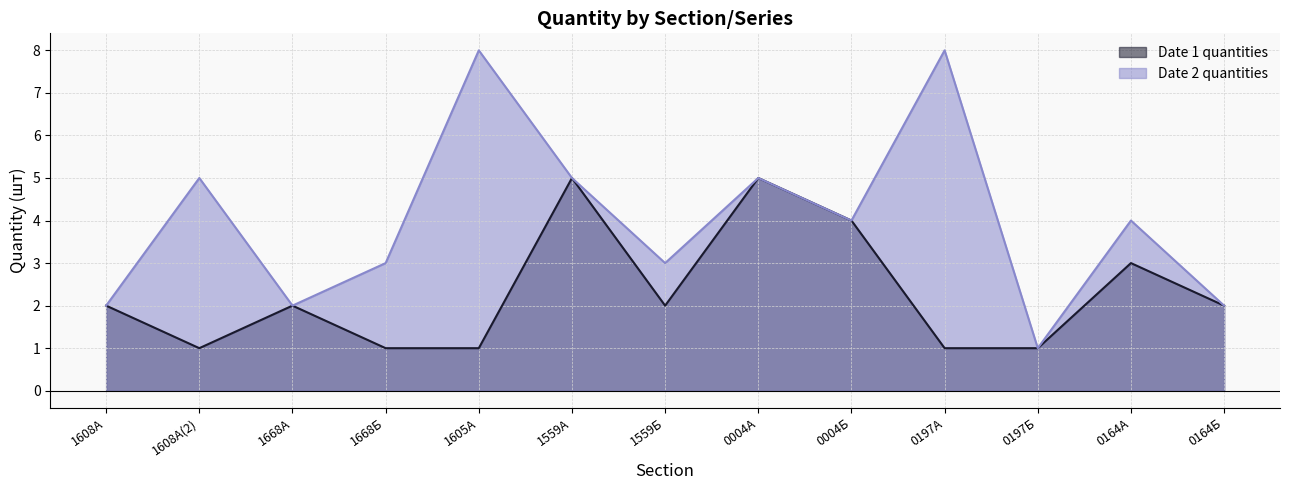

Reading left to right, transcribe all the data shown in this chart.

Date 1 quantities: 2	1	2	1	1	5	2	5	4	1	1	3	2
Date 2 quantities: 2	5	2	3	8	5	3	5	4	8	1	4	2